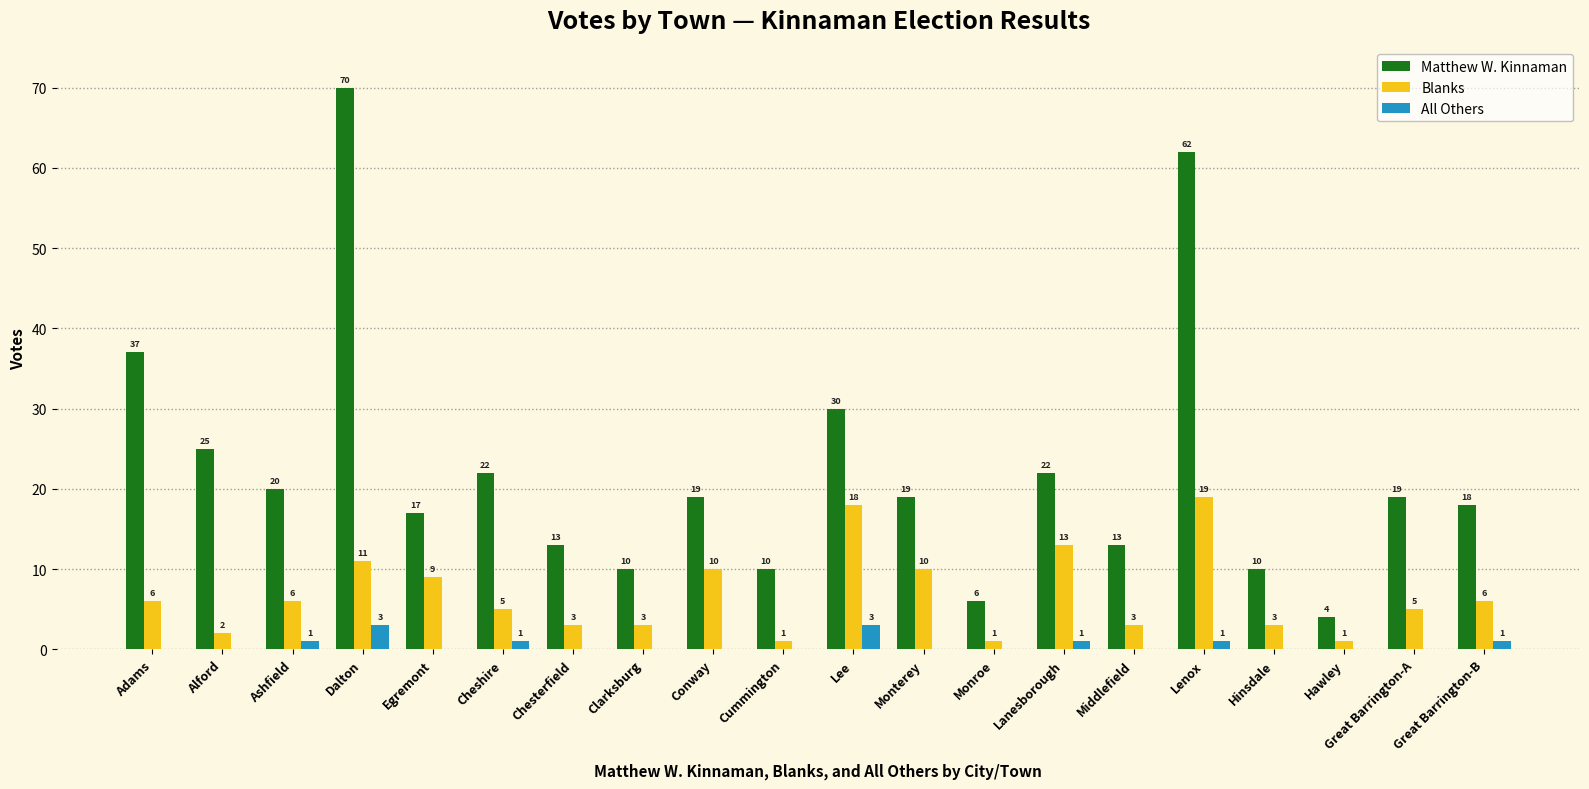

At which category is the sum across all series the highest?

Dalton